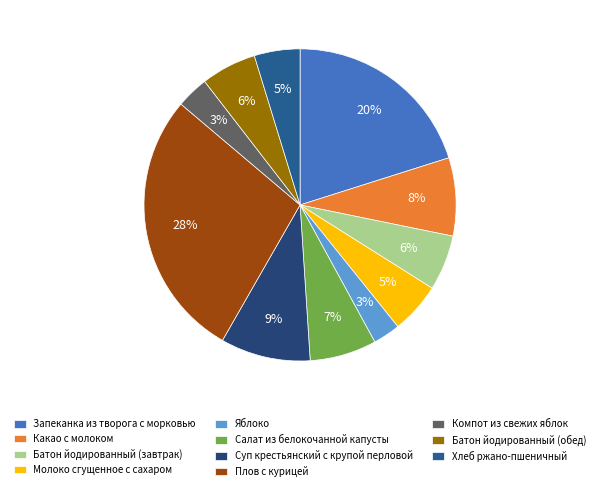

Rank the categories by value from highest to lowest.

Плов с курицей, Запеканка из творога с морковью, Суп крестьянский с крупой перловой, Какао с молоком, Салат из белокочанной капусты, Батон йодированный (завтрак), Батон йодированный (обед), Молоко сгущенное с сахаром, Хлеб ржано-пшеничный, Компот из свежих яблок, Яблоко